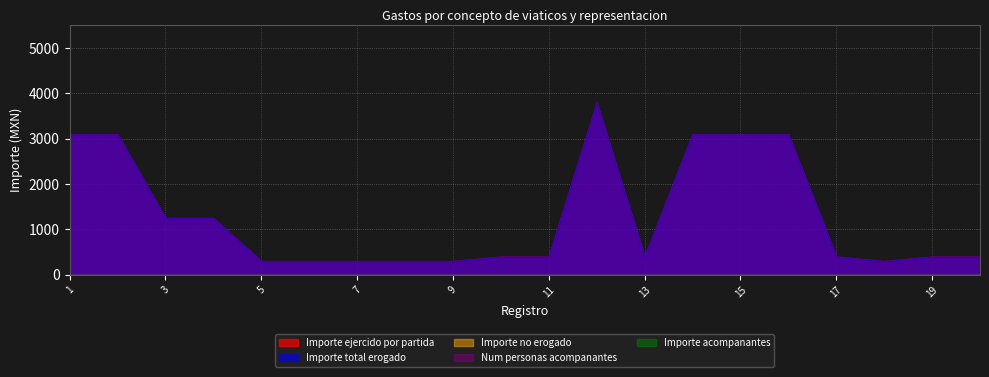

Rank the series by their maximum value, from highest to lowest.

Importe ejercido por partida, Importe total erogado, Importe no erogado, Num personas acompanantes, Importe acompanantes